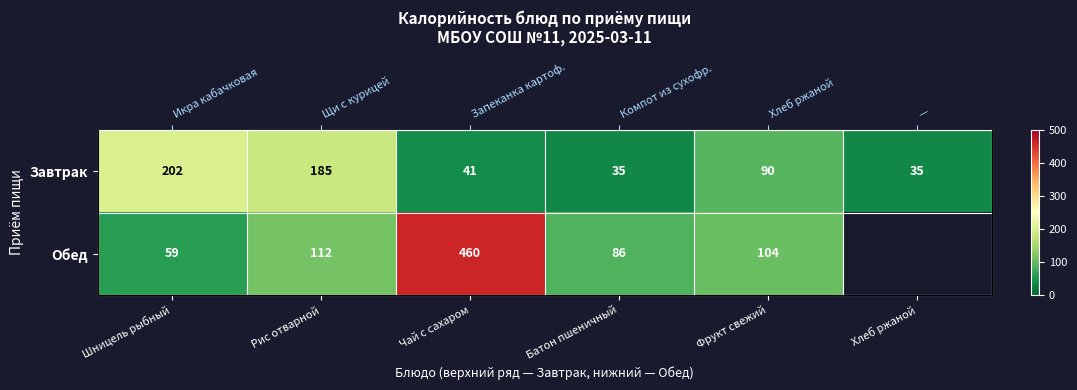

At which category does the chart reach its minimum across all series?

Хлеб ржаной